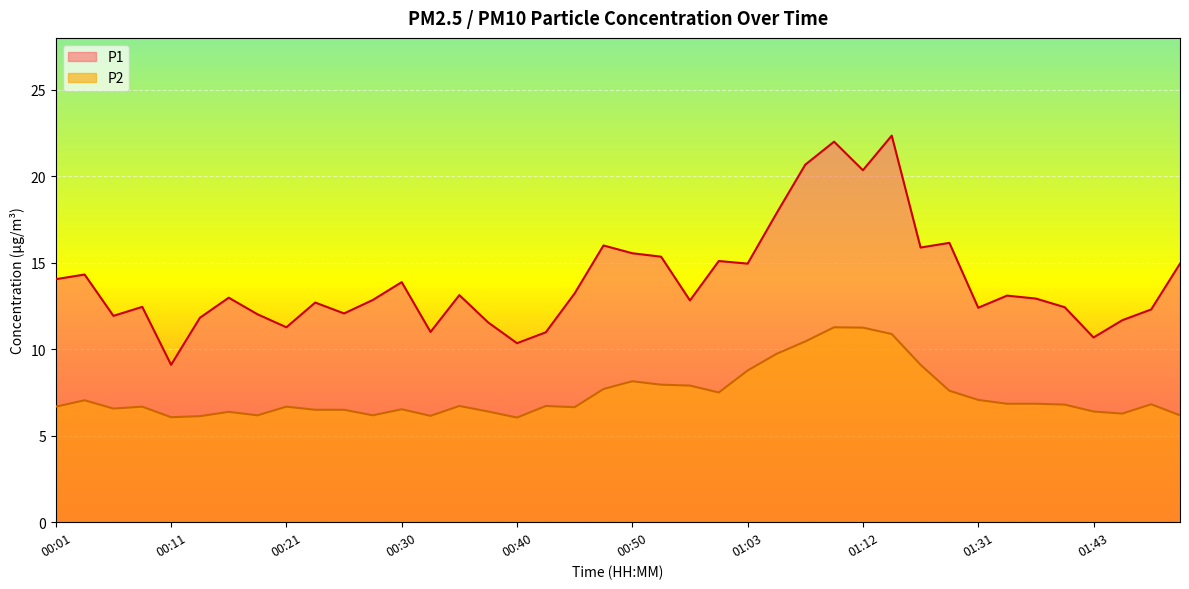

True or false: P1 and P2 cross at least once.

False